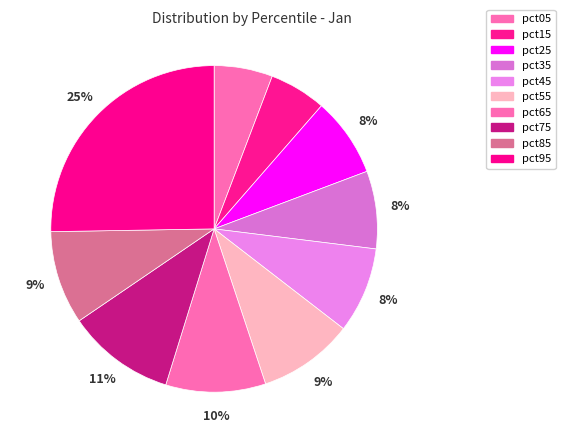

To the nearest percent, what is the difference between the pct35 and pct45 slice percentages?

1%